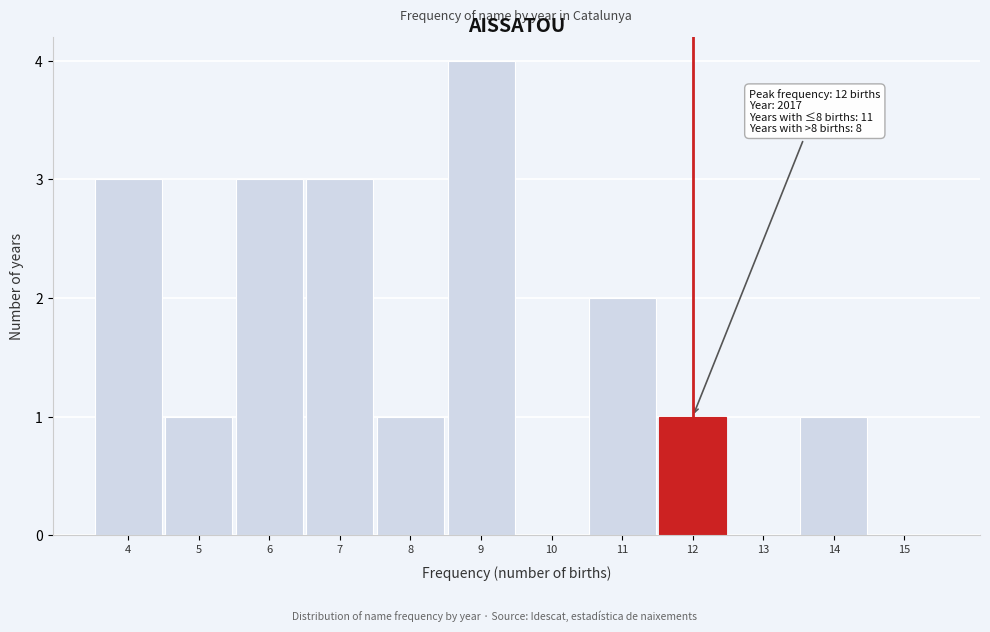

Which range on the x-axis has the tallest bar?

8.5 to 9.5